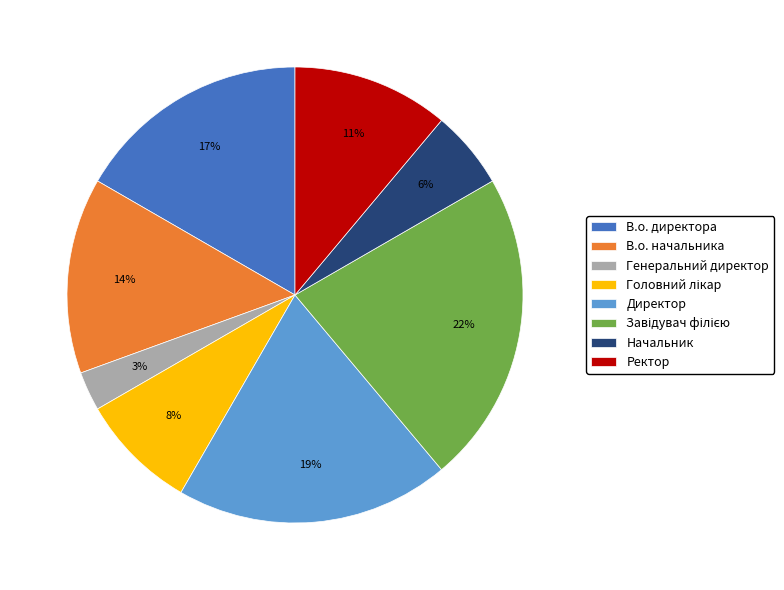

What is the smallest slice in the pie chart?

Генеральний директор